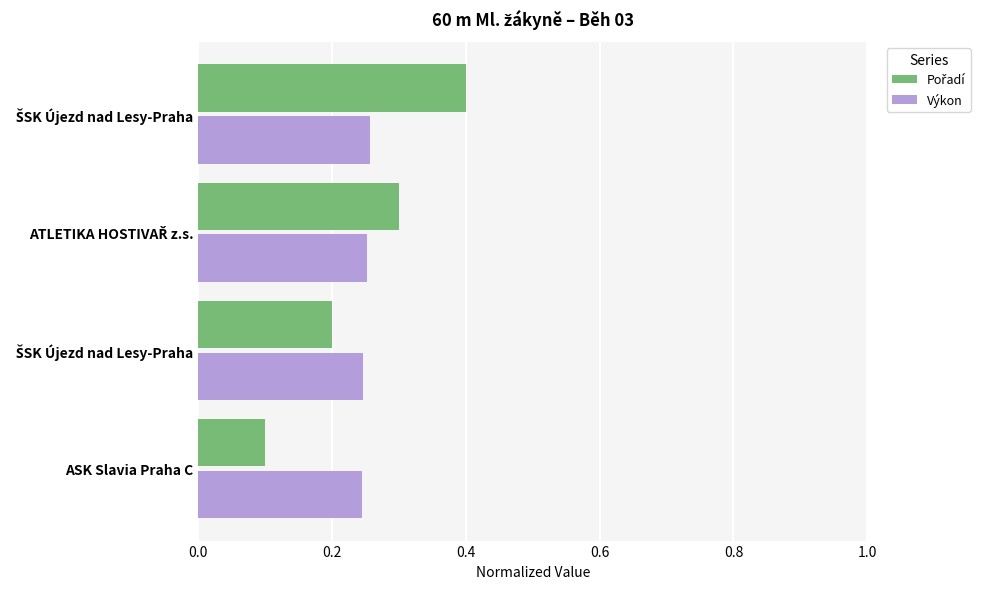

What is the value of the Pořadí bar at the 1st from the left?

0.1